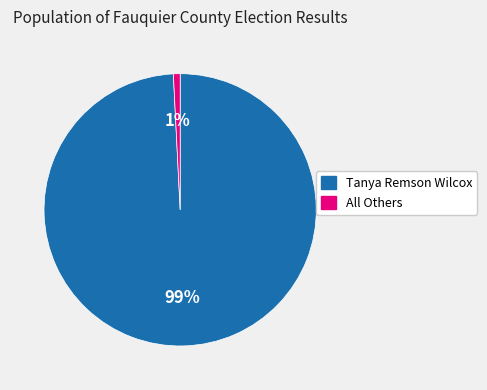

Between All Others and Tanya Remson Wilcox, which is larger?

Tanya Remson Wilcox